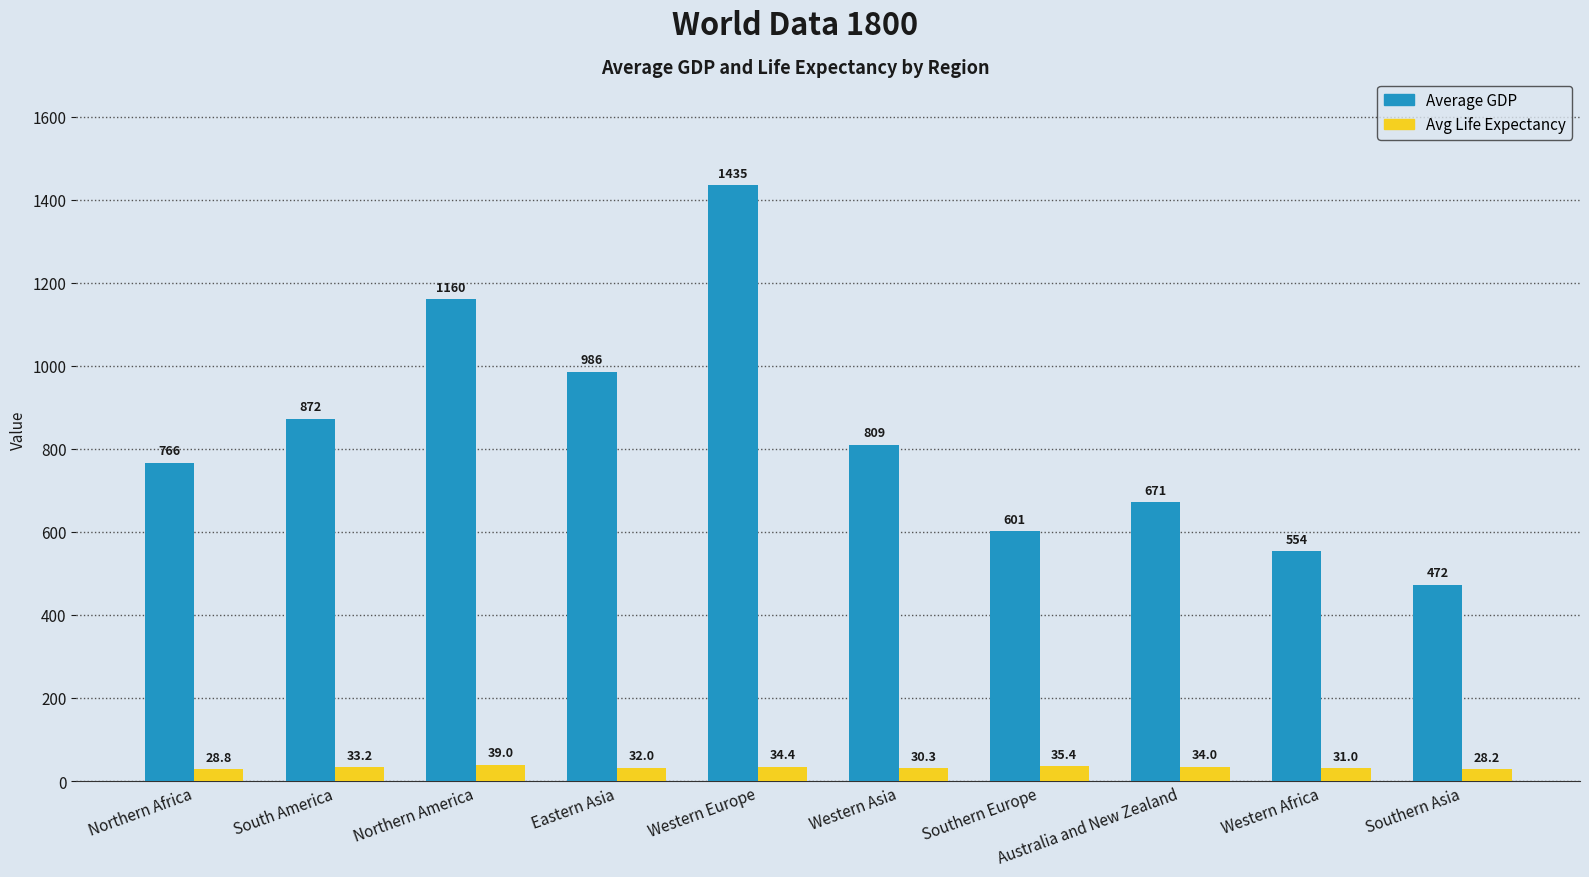

How many data points does each series have?

10